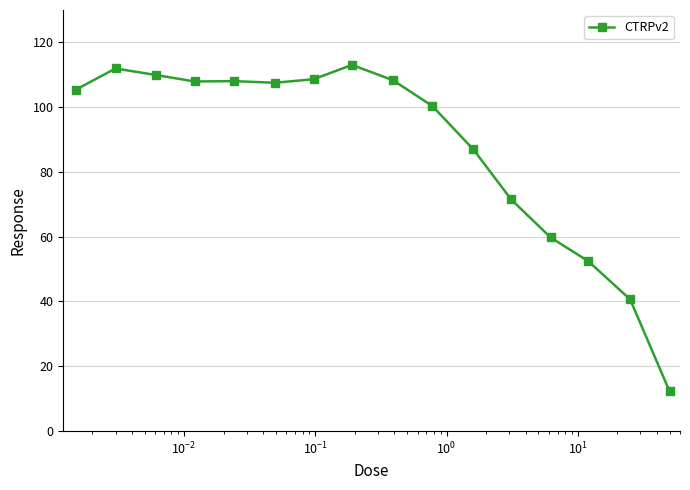

What is the value of the 13th point from the left?

59.7